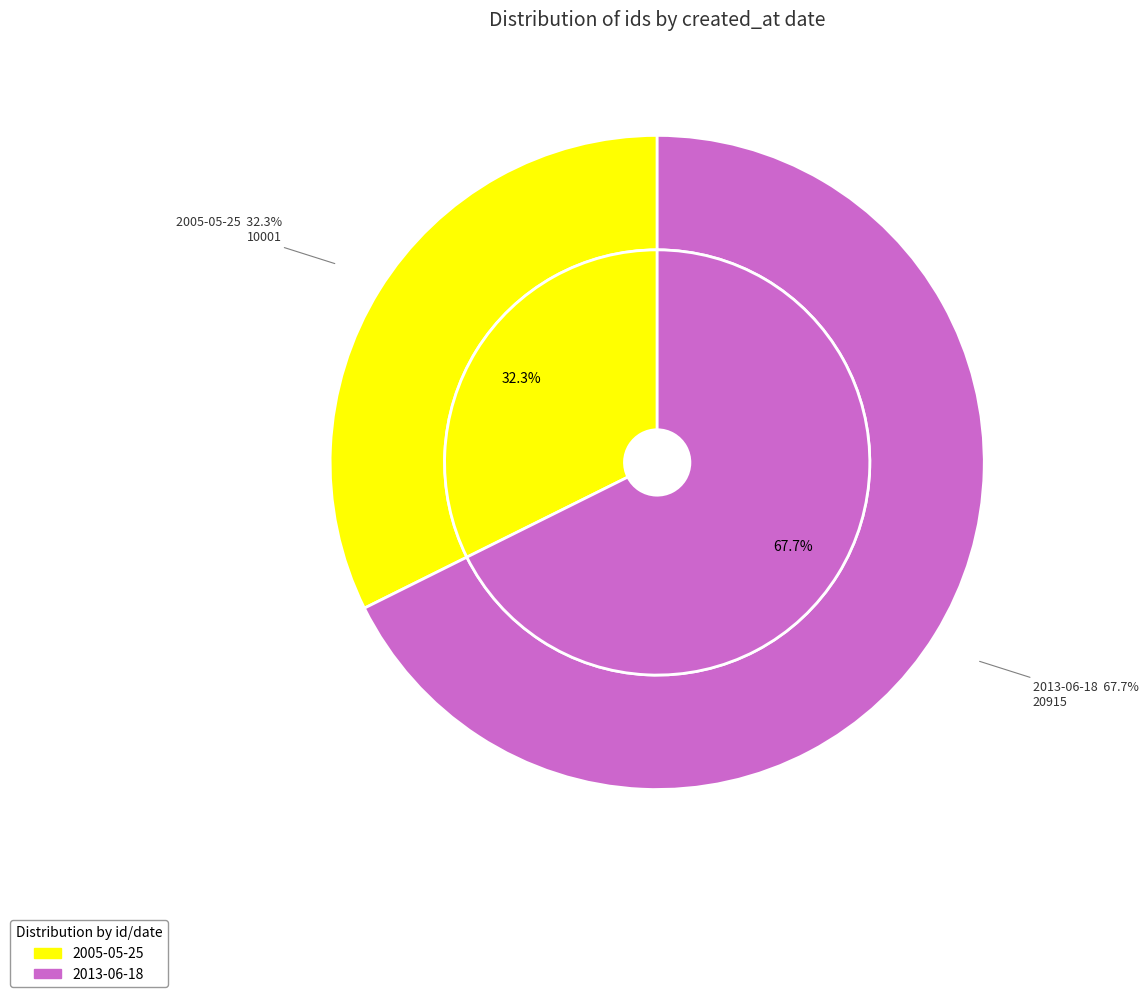

What is the change in value from 2005-05-25 to 2013-06-18?

+10914